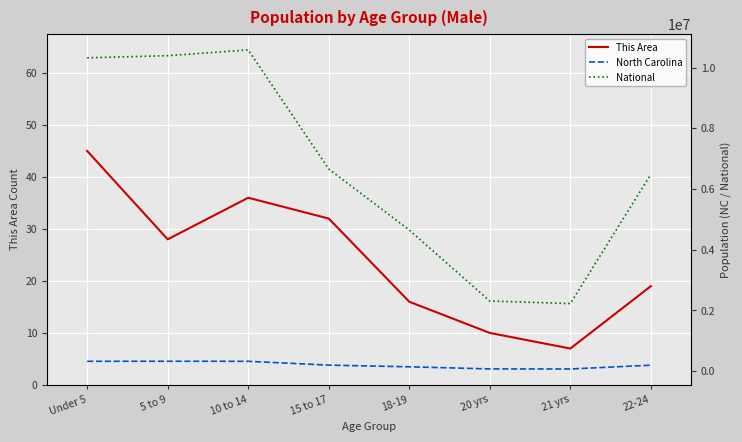

How many interior local peaks does the This Area series have?

1